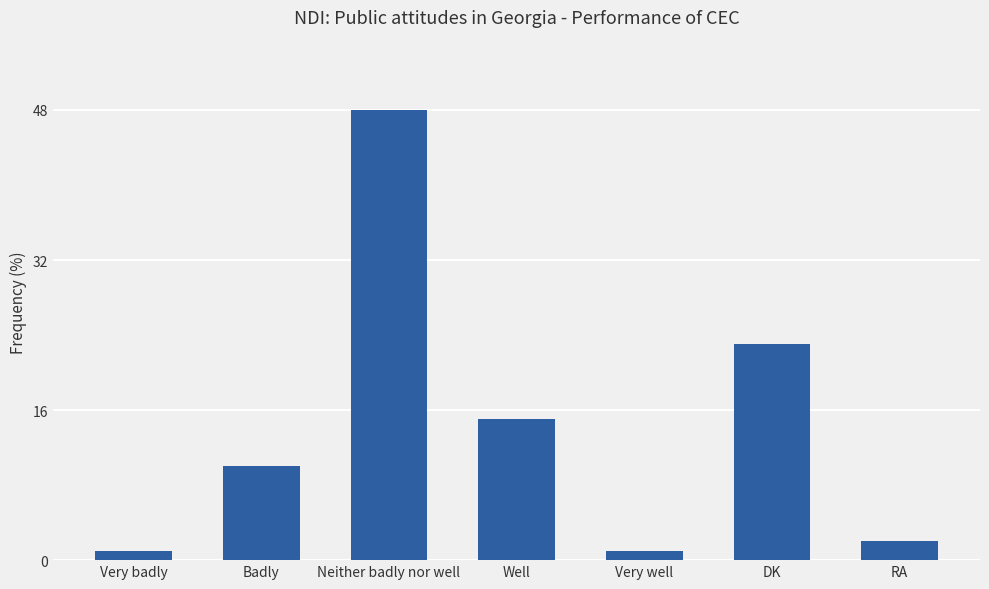

Which category has the highest value across all series?

Neither badly nor well